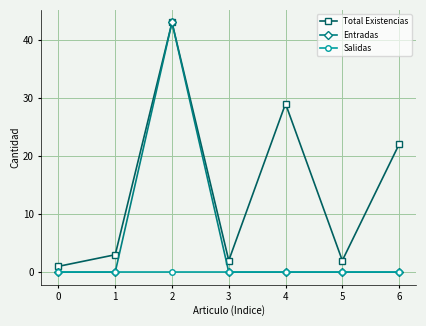

Reading left to right, extract all data points from this chart.

Total Existencias: 0=1	1=3	2=43	3=2	4=29	5=2	6=22
Entradas: 0=0	1=0	2=43	3=0	4=0	5=0	6=0
Salidas: 0=0	1=0	2=0	3=0	4=0	5=0	6=0